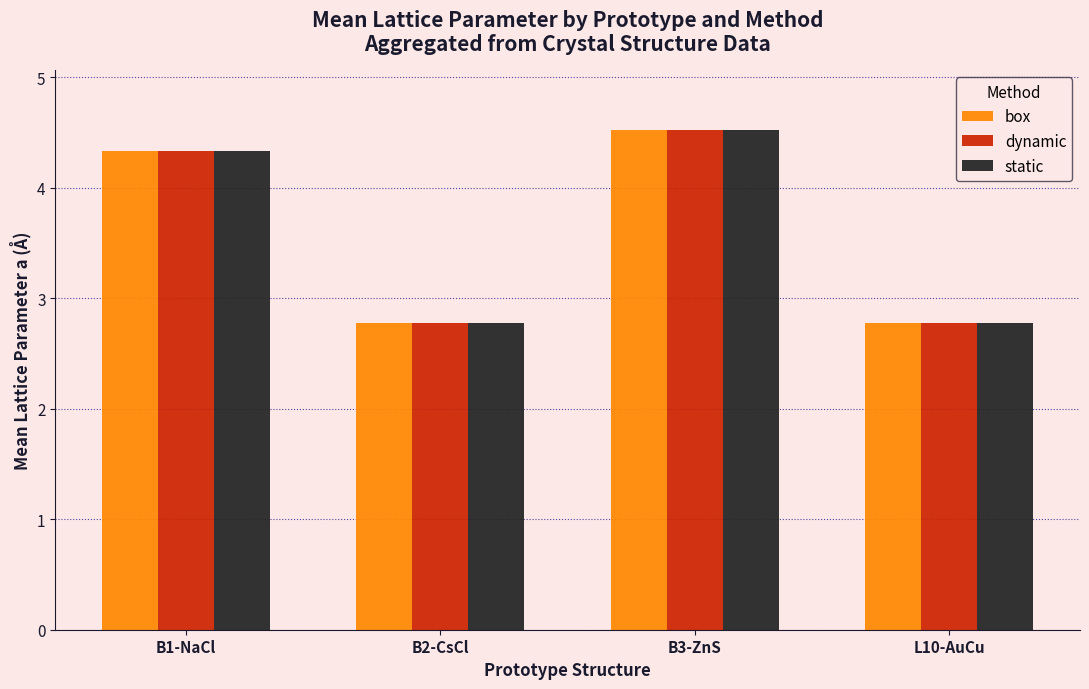

Which series changed the most between B3-ZnS and L10-AuCu?

dynamic